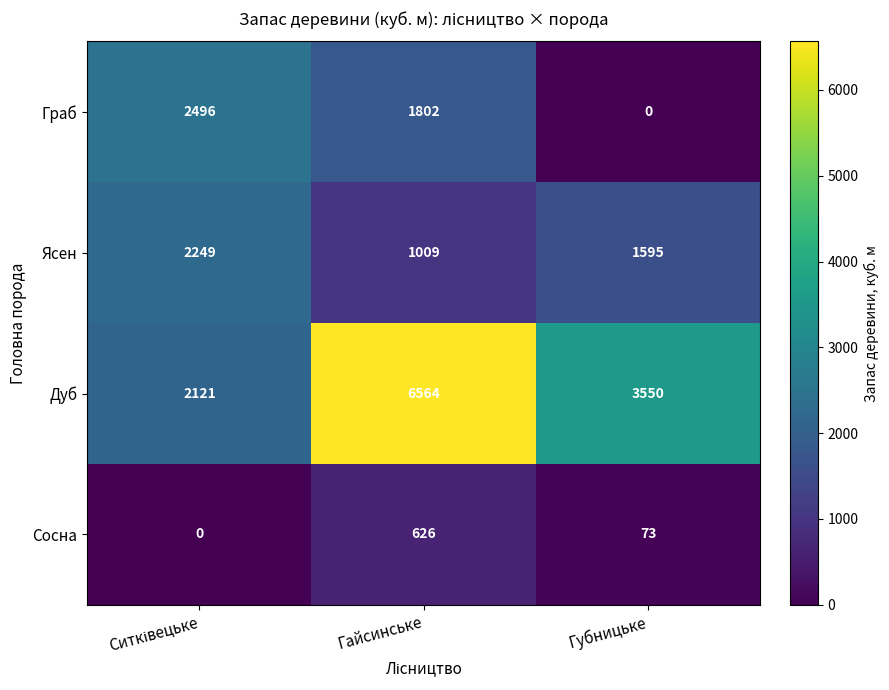

What is the spread (max minus min) of values at Губницьке?

3550